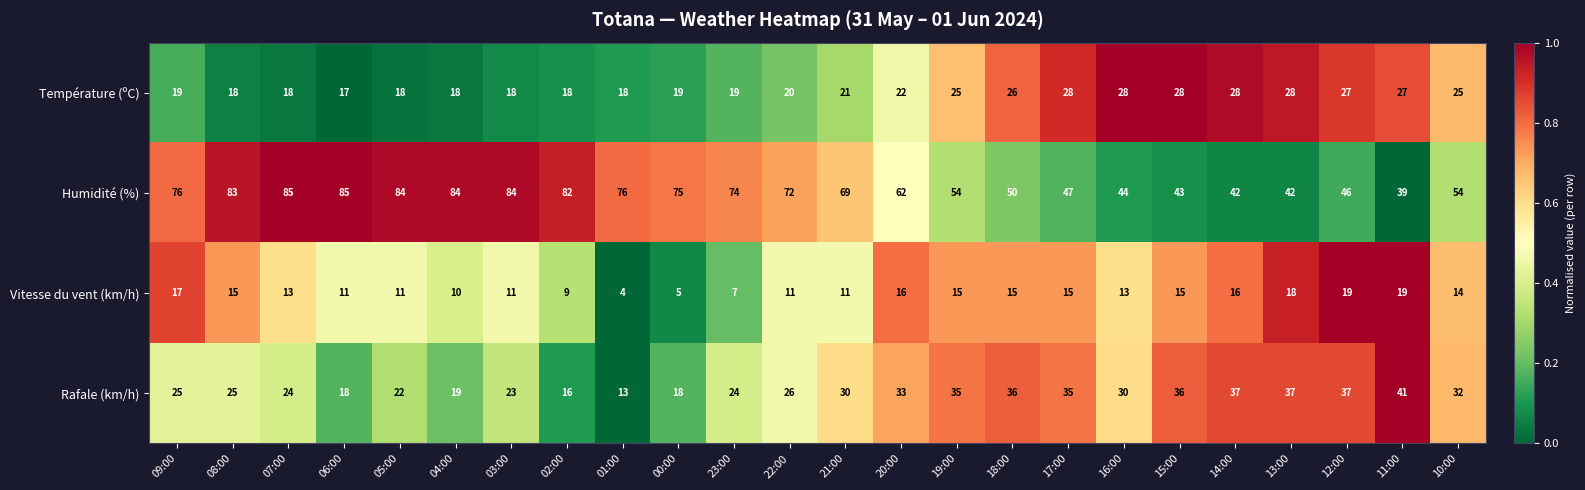

What is the sum of the Température (ºC) values at 08:00 and 14:00?

46